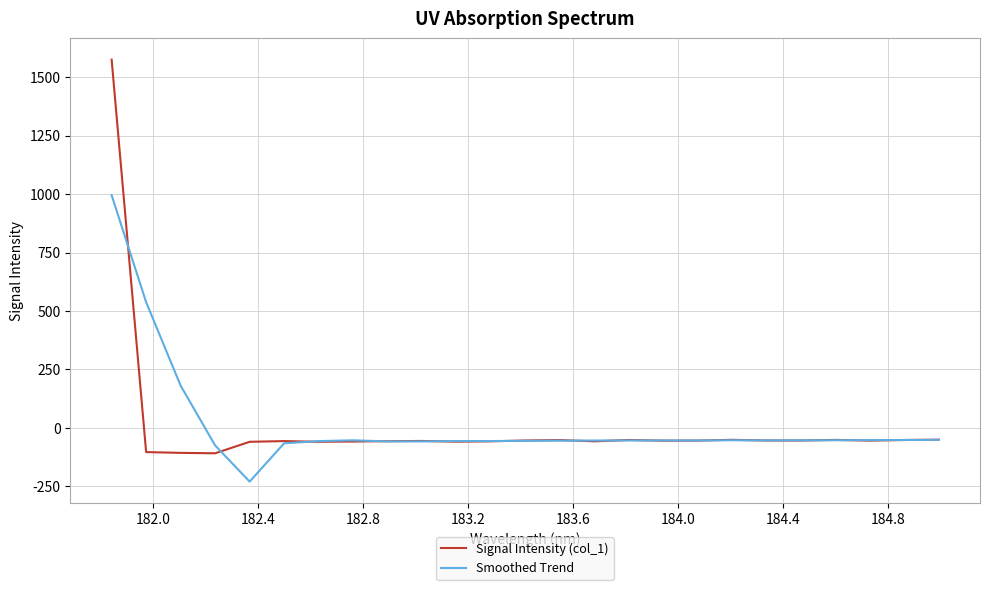

Which series has the largest range (max minus min)?

Signal Intensity (col_1)